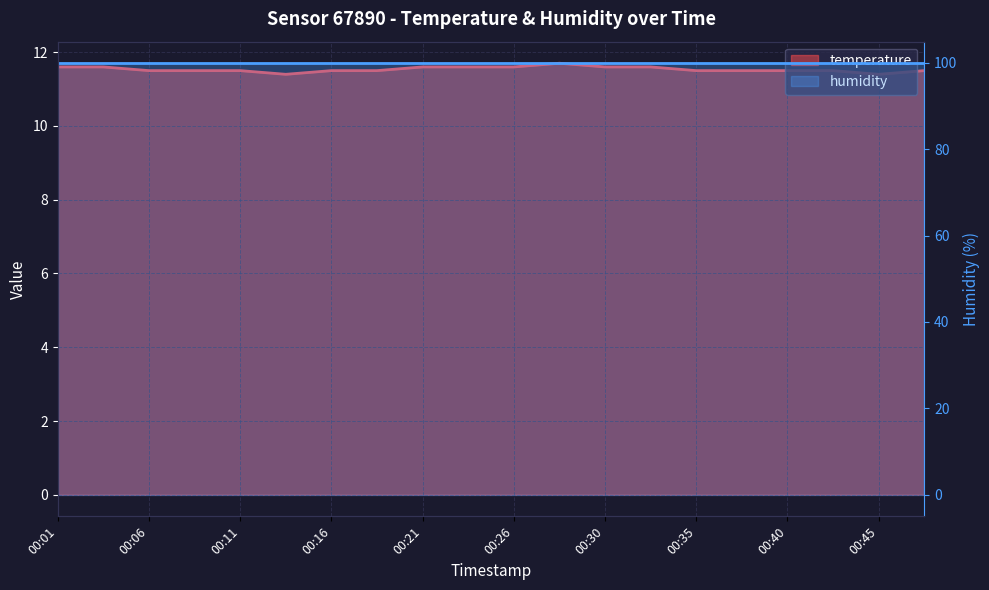

Where is the first local minimum?

00:13